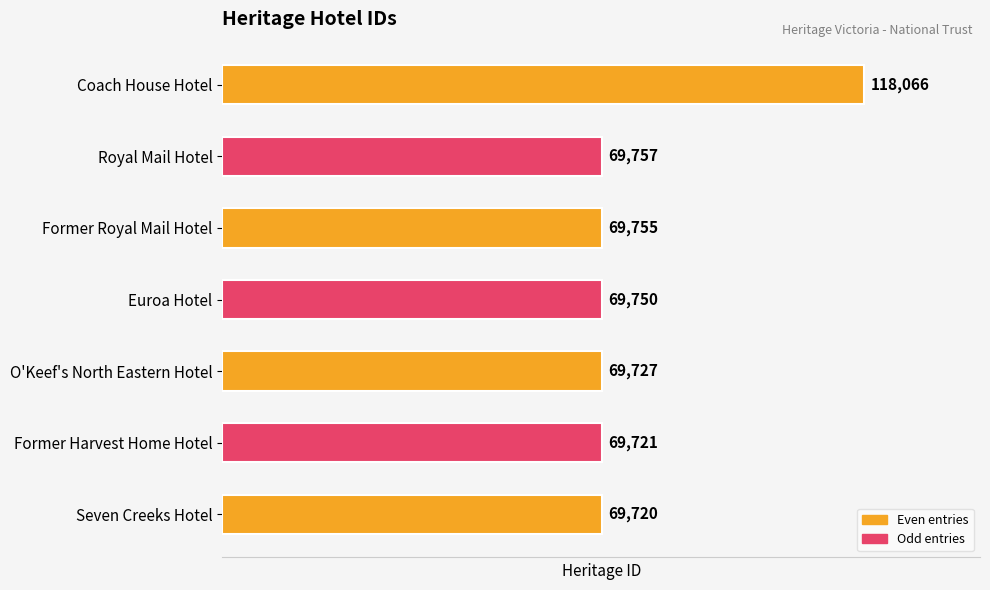

At which label is the value closest to 93893?

Royal Mail Hotel